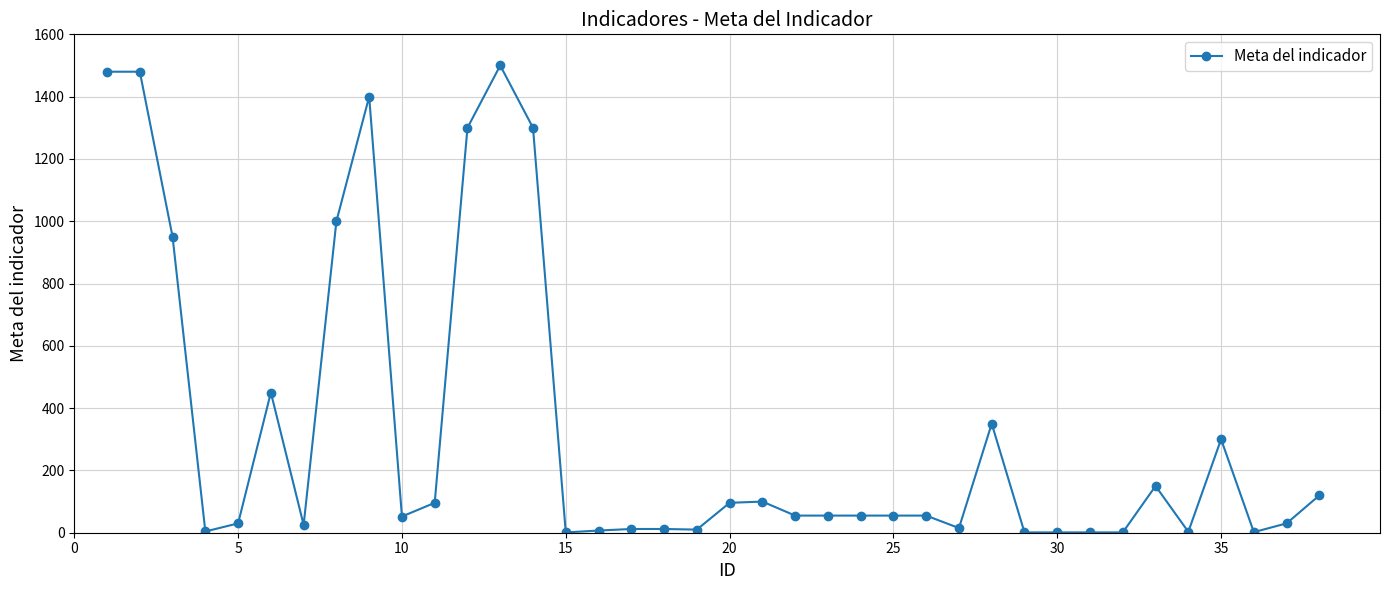

What is the greatest value displayed?

1500